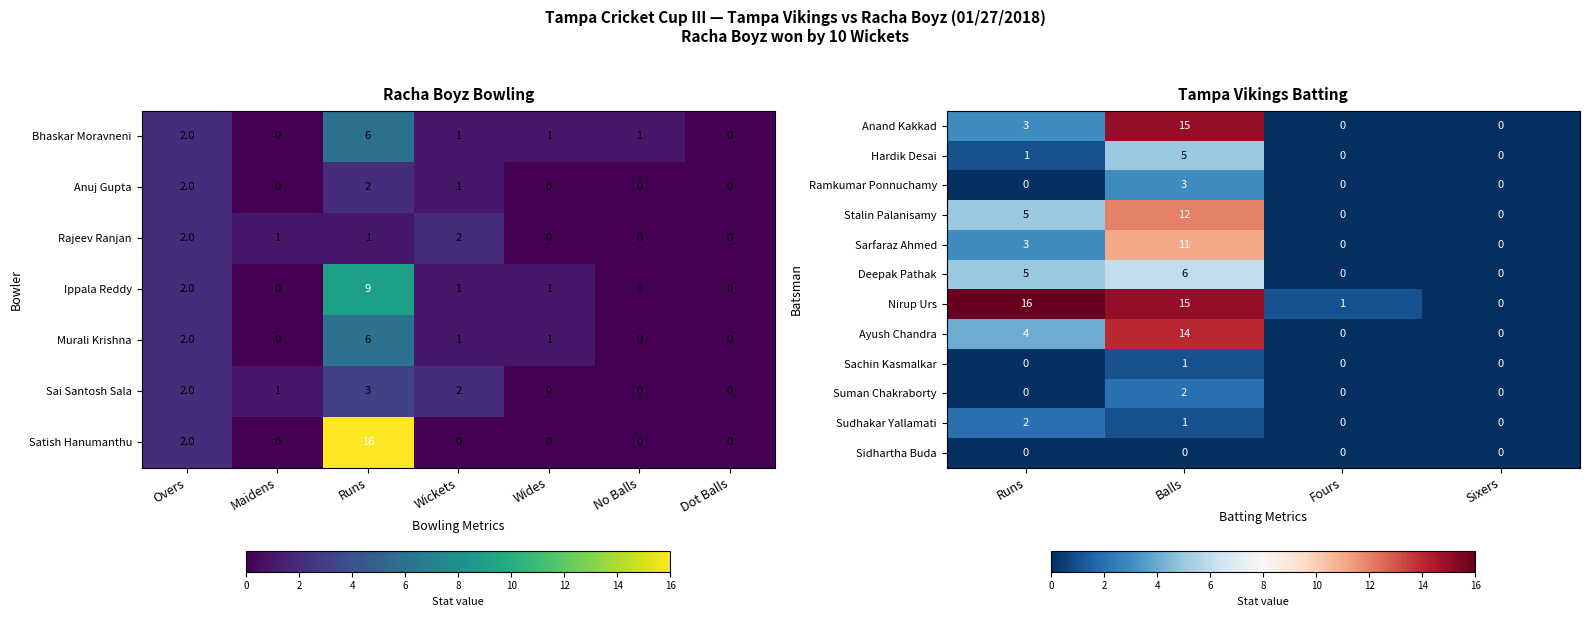

What is the maximum value for Sarfaraz Ahmed?

11